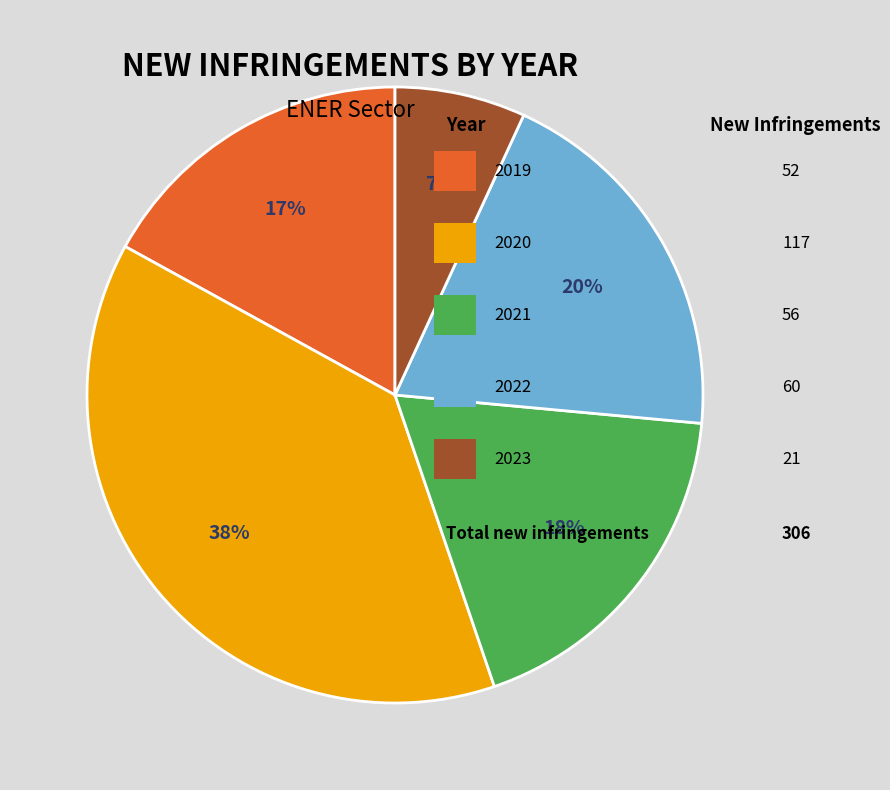

How many slices are in this pie chart?

5